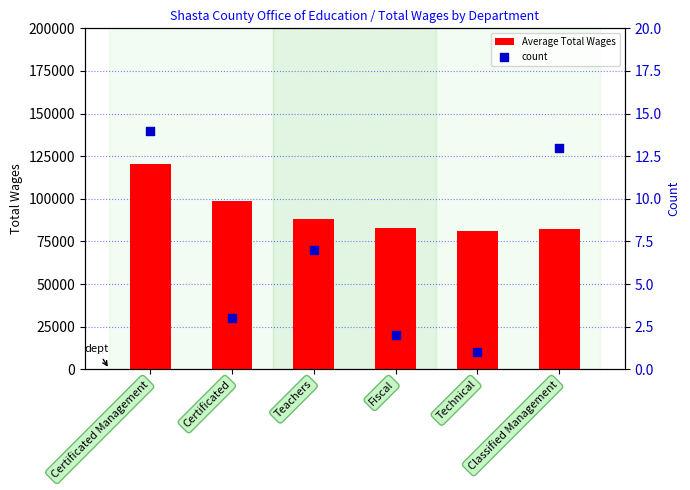

At how many categories does at least one series exceed 36546?

6